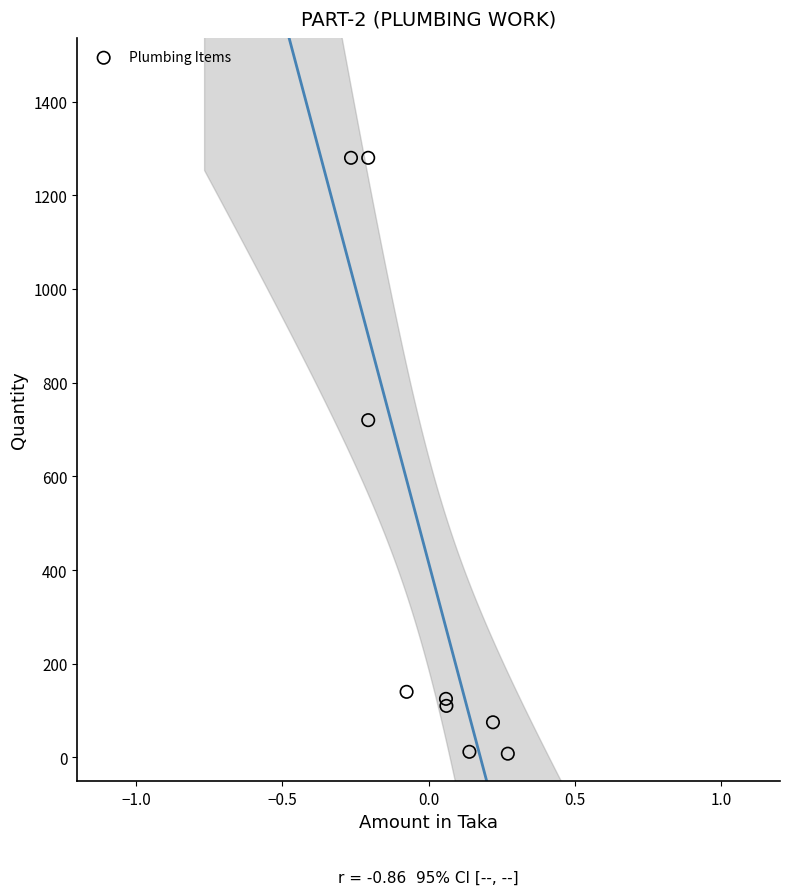

What Y value in the scatter plot is closest to 644?

720